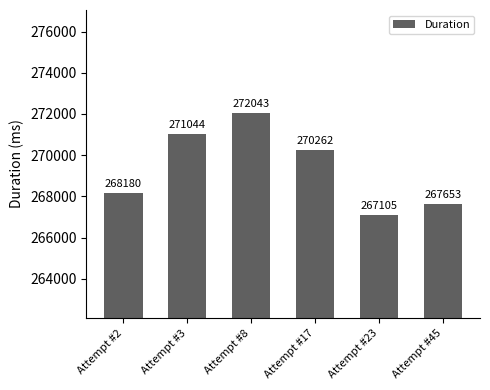

What is the difference between the values at Attempt #8 and Attempt #2?

3863